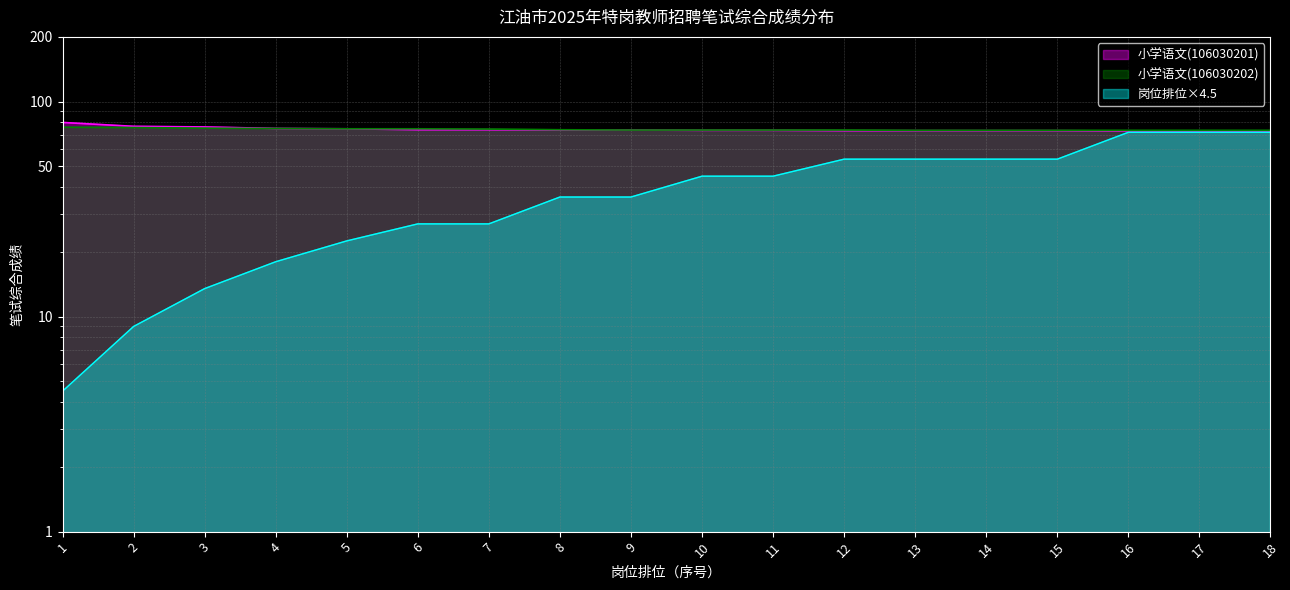

True or false: 岗位排位 and 小学语文 intersect in this chart.

False